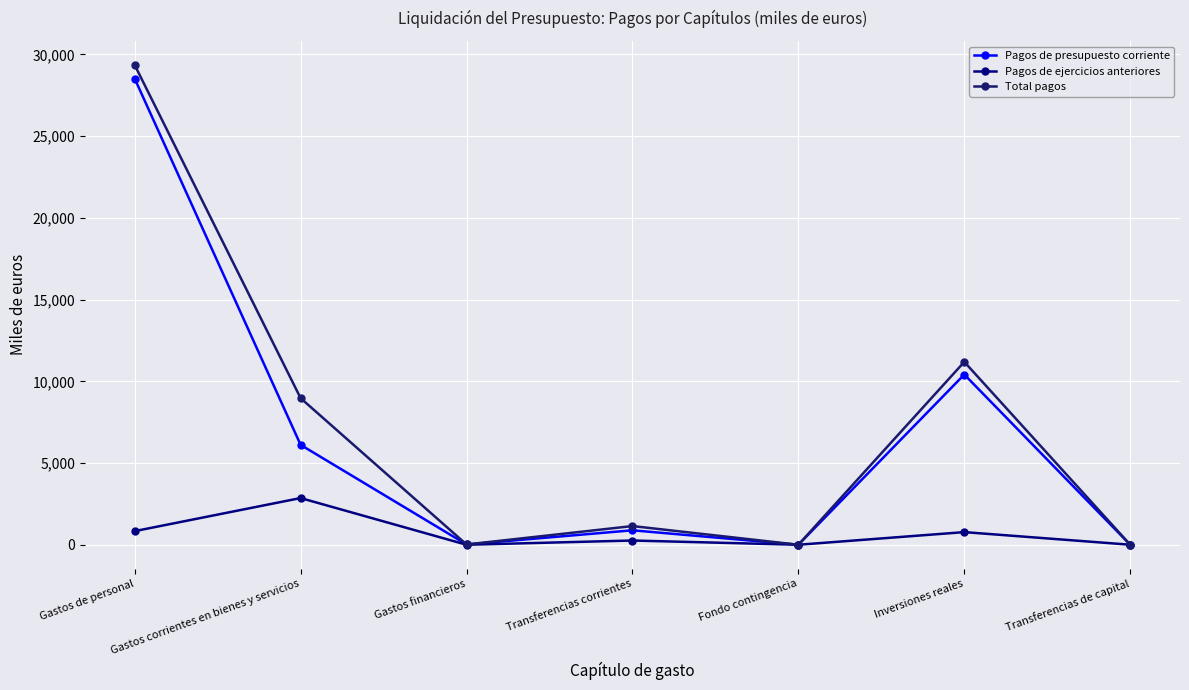

What is the difference between the maximum and minimum values in the Pagos de presupuesto corriente series?

28524.1